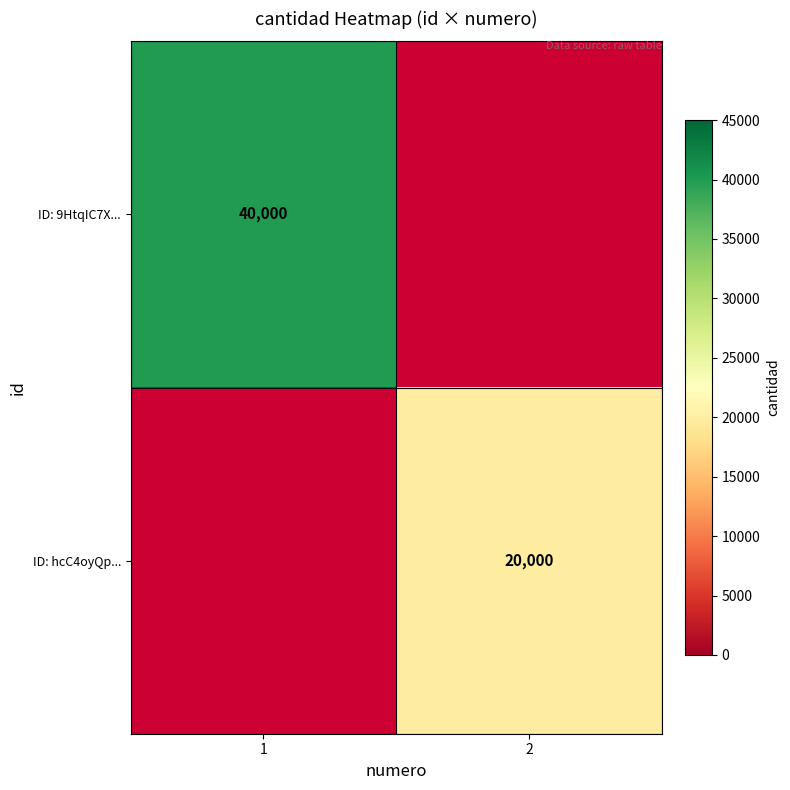

Is it true that ID: 9HtqIC7X... equals 40000 at 1?

True